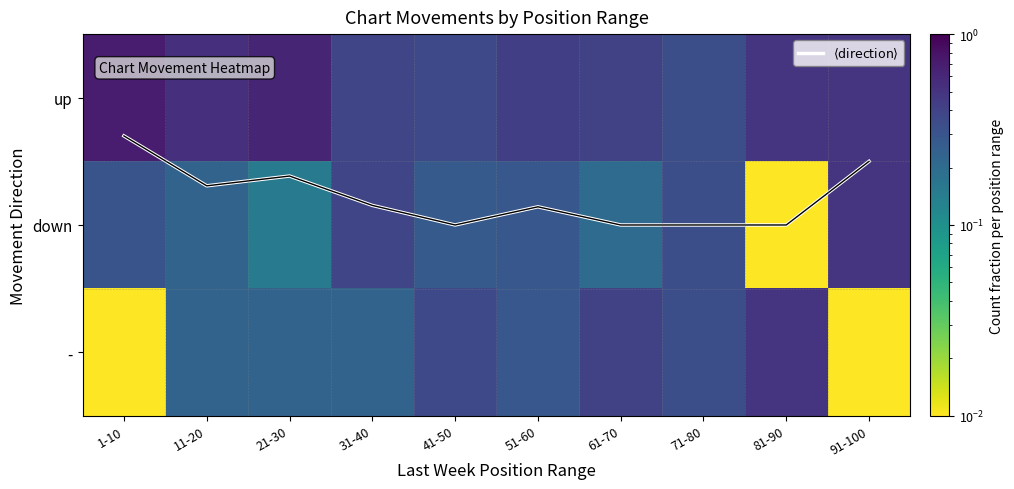

At how many categories does at least one series exceed 0?

10